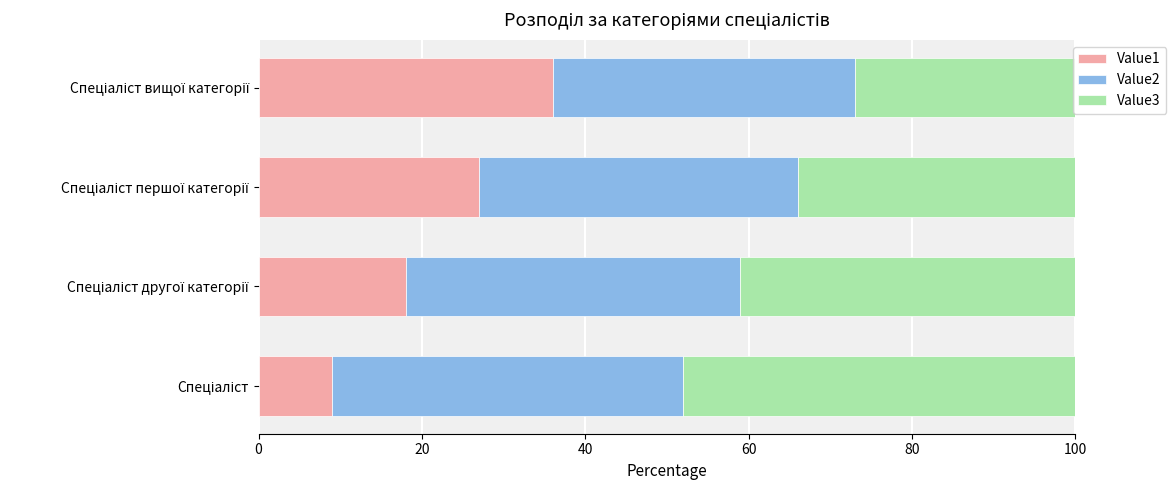

What is the lowest value of the Value1 series?

9